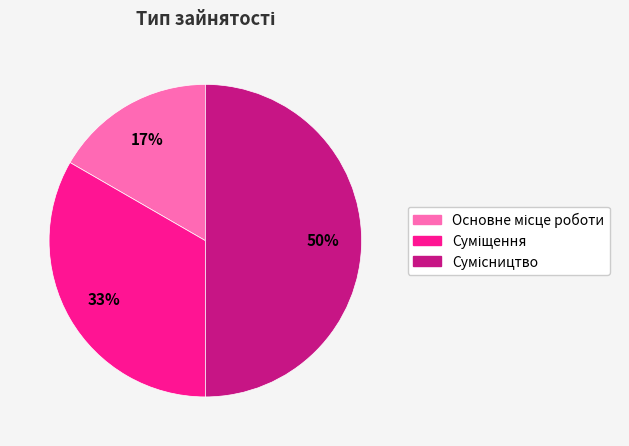

Count the number of slices in the pie.

3